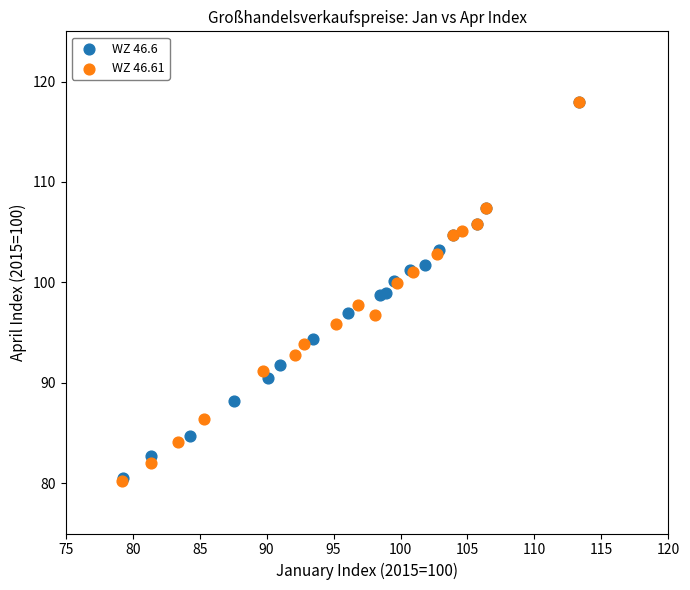

Which series has the widest spread of Y values?

WZ 46.61